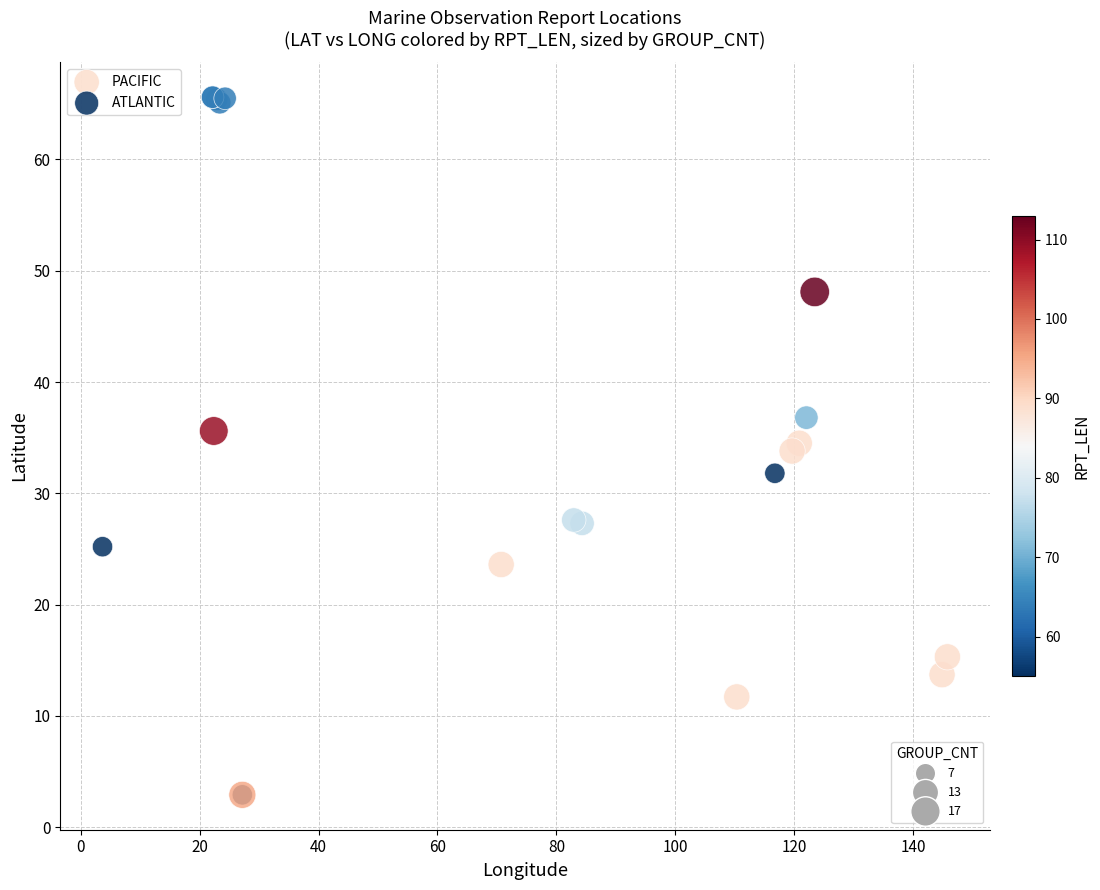

Which series contains the lowest Y value?

ATLANTIC